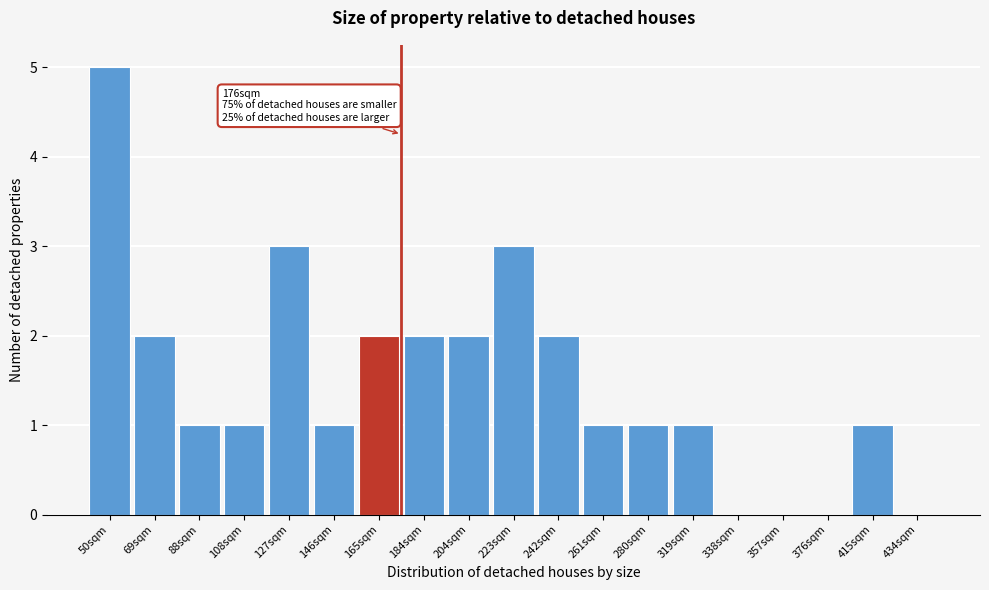

Reading left to right, extract all data points from this chart.

50sqm=5	69sqm=2	88sqm=1	108sqm=1	127sqm=3	146sqm=1	165sqm=2	184sqm=2	204sqm=2	223sqm=3	242sqm=2	261sqm=1	280sqm=1	319sqm=1	338sqm=0	357sqm=0	376sqm=0	415sqm=1	434sqm=0